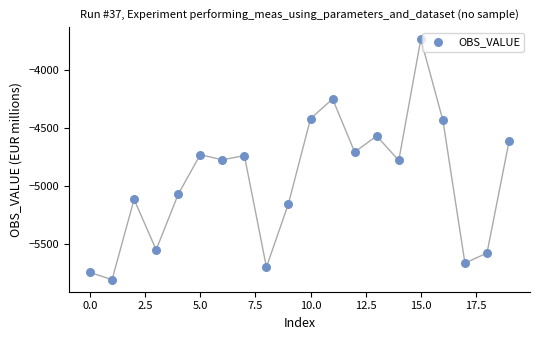

What is the range of Y values (max minus min)?

2069.7